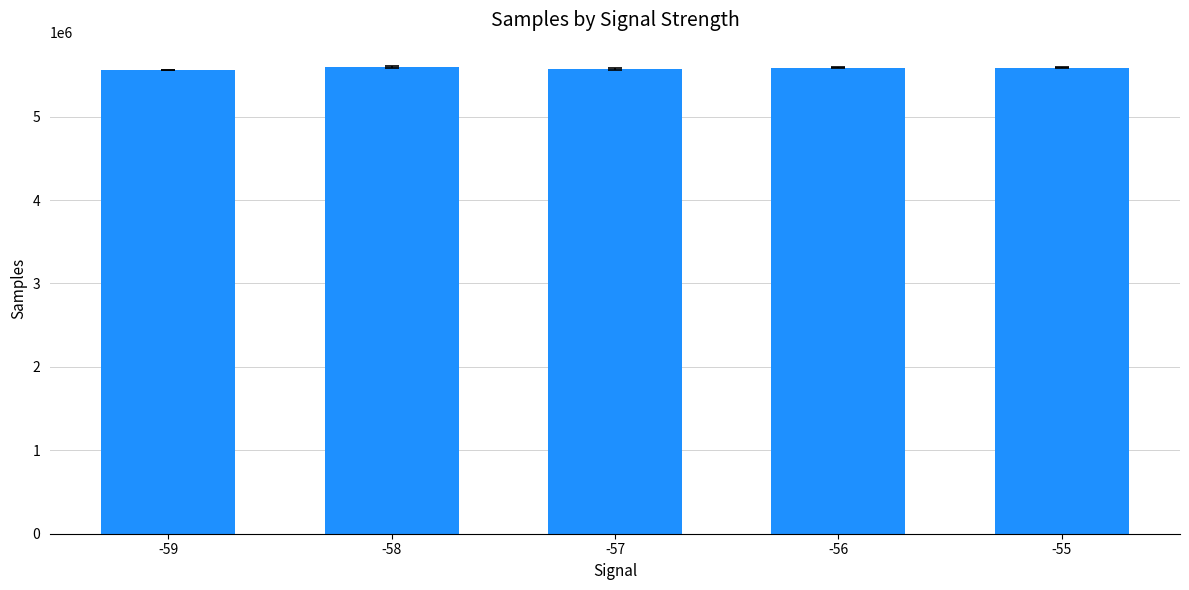

Approximately how many times larger is the value at -55 compared to -58?

1.0